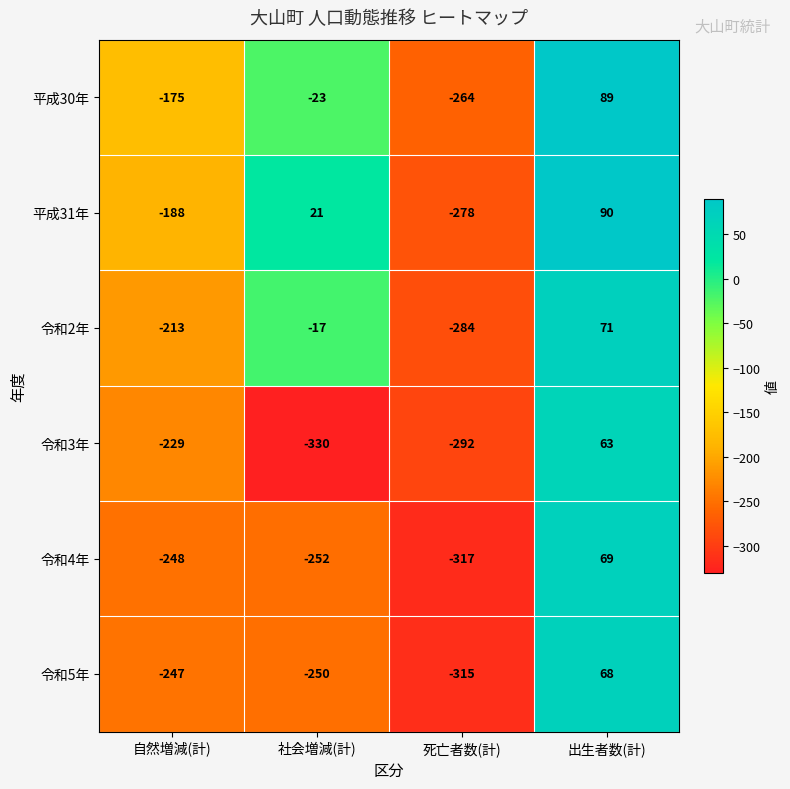

What is the sum of all 平成30年 values?

-373